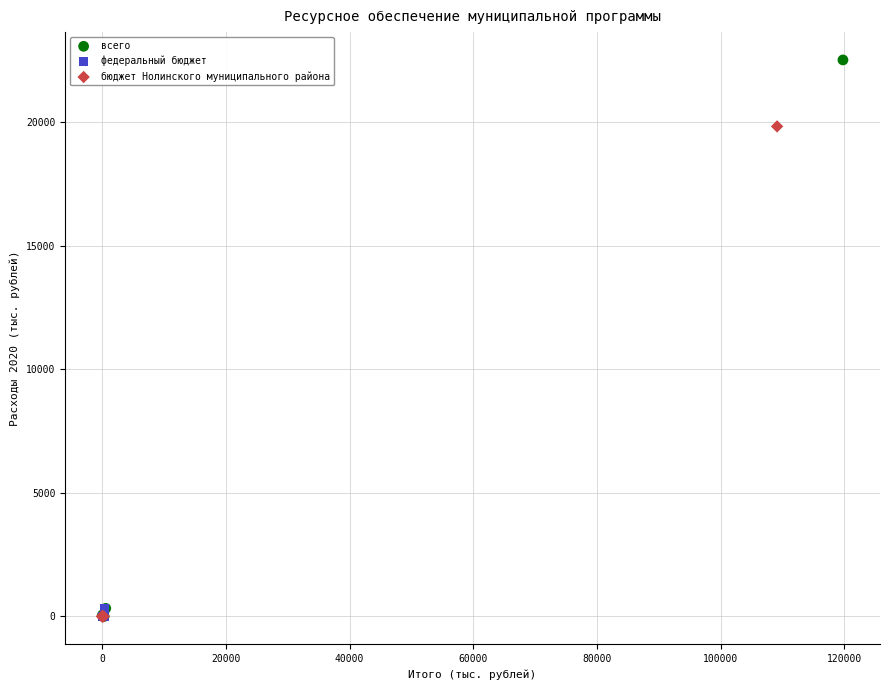

What are all the series names shown in the legend?

всего, федеральный бюджет, бюджет Нолинского муниципального района